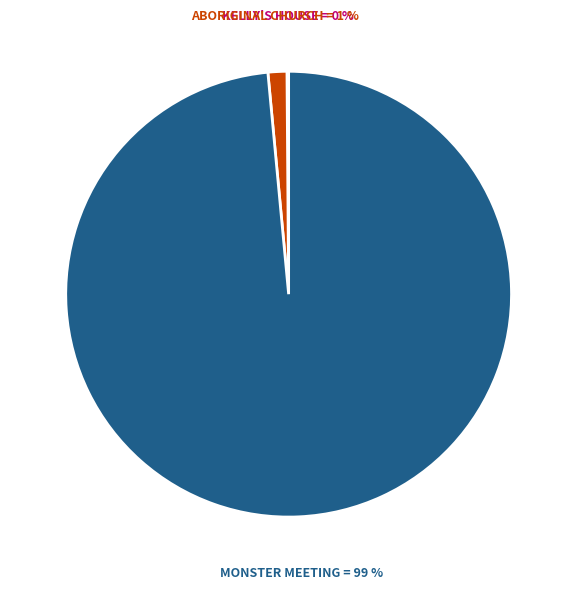

To the nearest percent, what is the average slice percentage?

33%